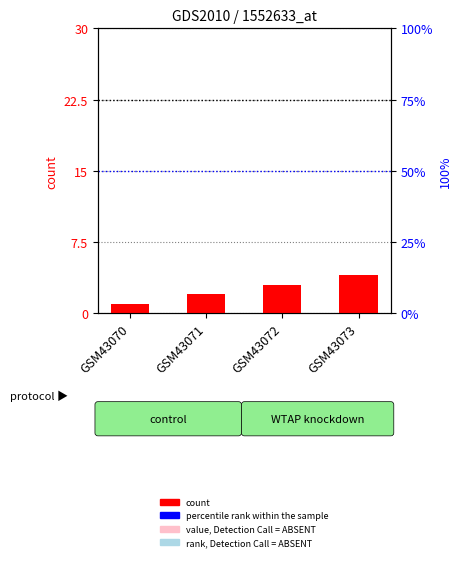

Reading left to right, transcribe all the data shown in this chart.

GSM43070=1	GSM43071=2	GSM43072=3	GSM43073=4